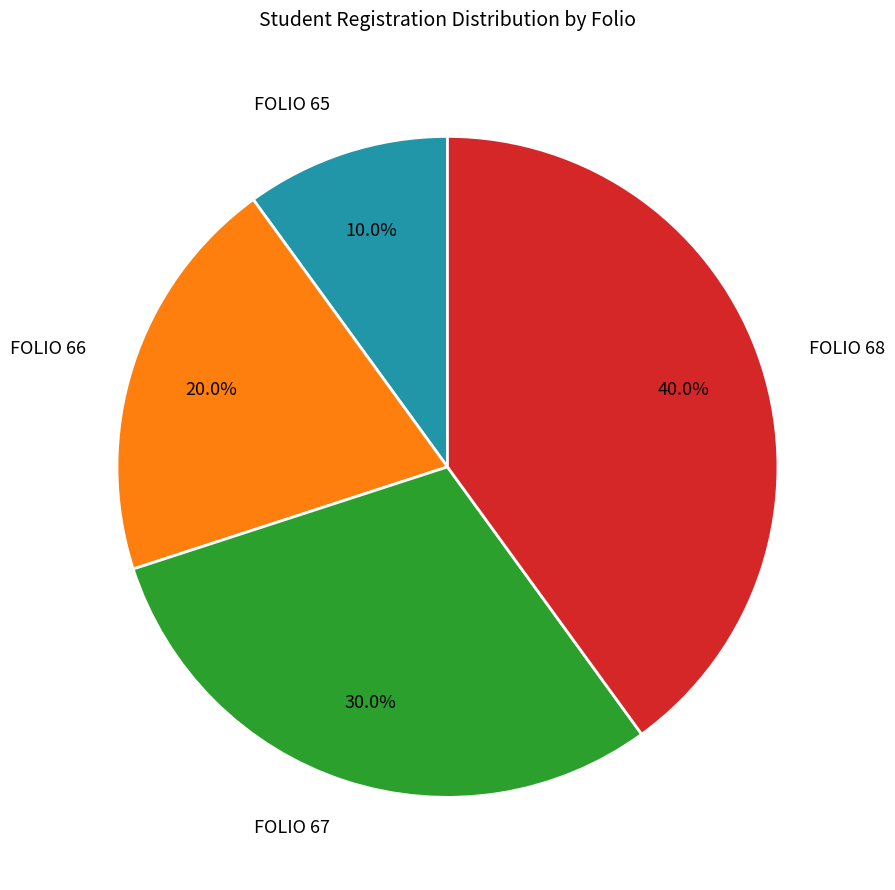

What portion of the pie excludes FOLIO 68?

60.0%